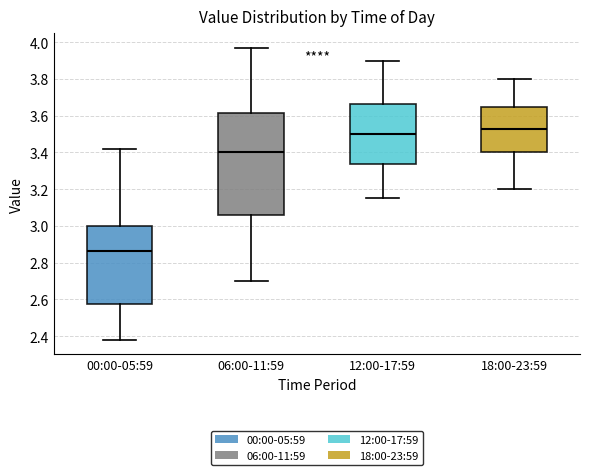

Which box has the lowest median line?

00:00-05:59